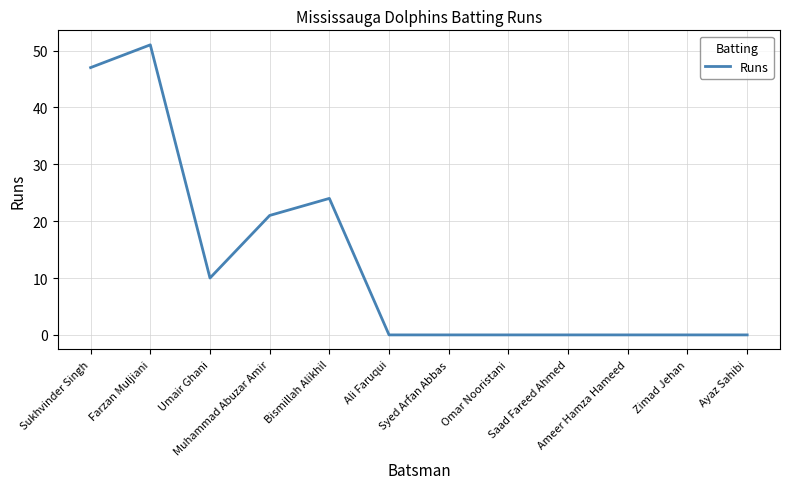

Does the chart have visible grid lines?

Yes